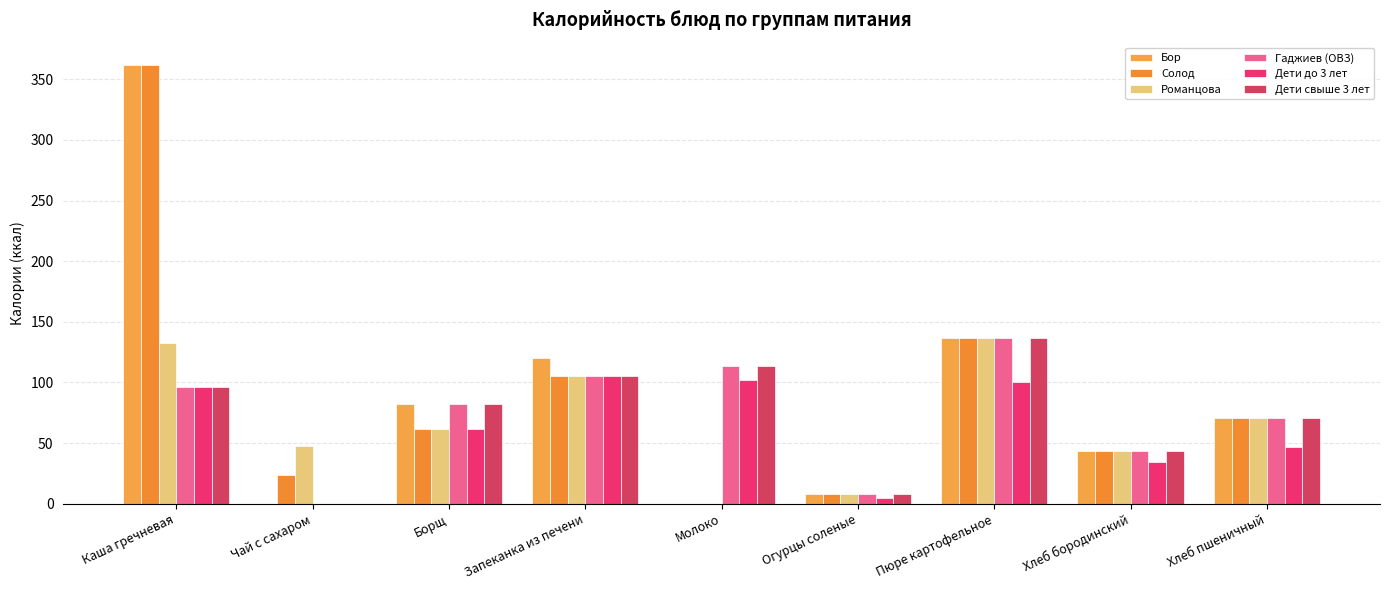

At which category is the sum across all series the highest?

Каша гречневая